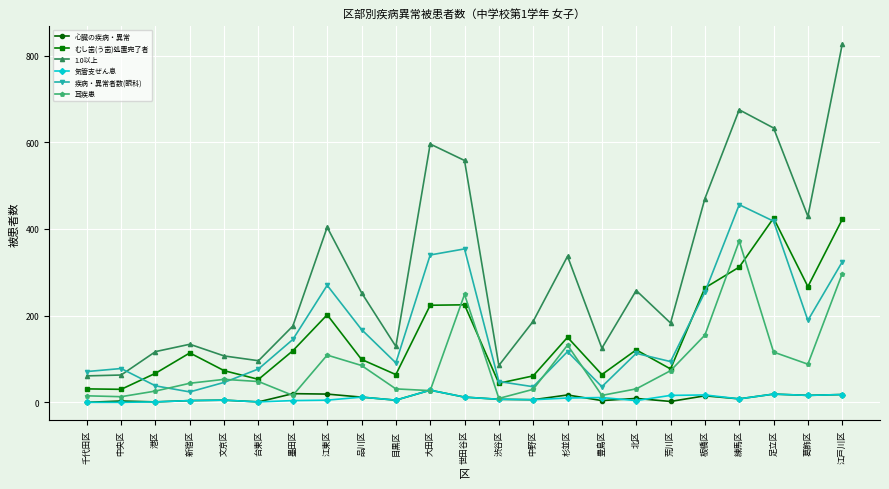

How many series are shown in this chart?

6